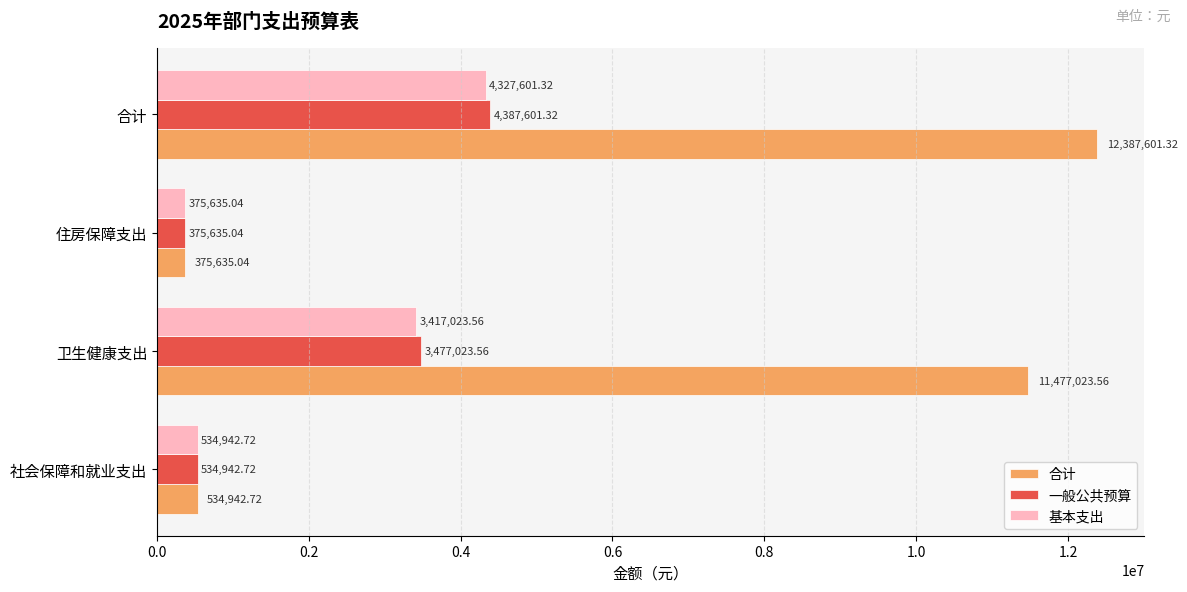

At which label is 基本支出 closest to 2351618?

卫生健康支出